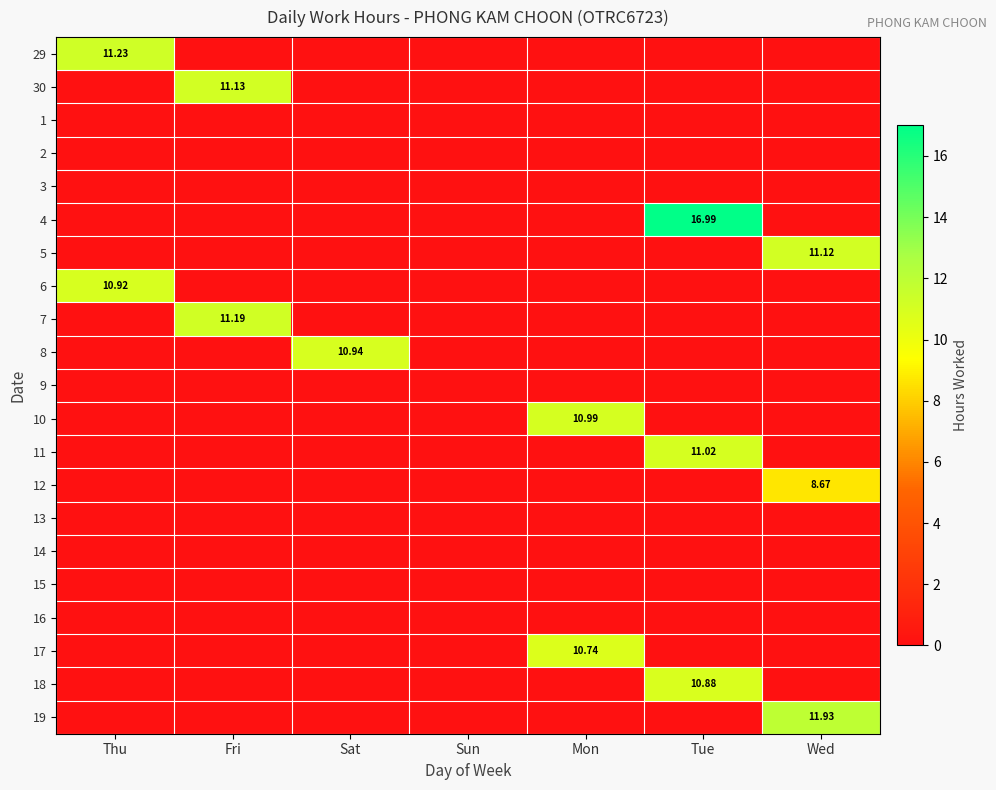

List the series in order of their peak value, lowest first.

1, 2, 3, 9, 13, 14, 15, 16, 12, 17, 18, 6, 8, 10, 11, 5, 30, 7, 29, 19, 4